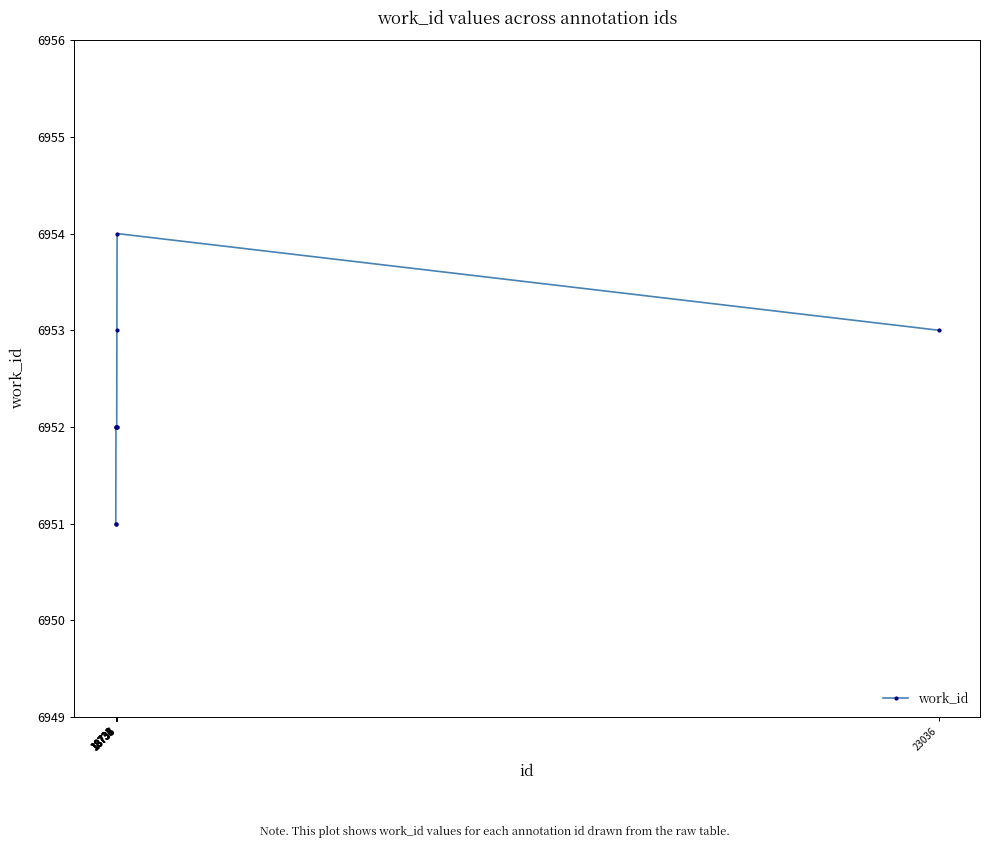

What is the value of the 6th point from the left?

6952